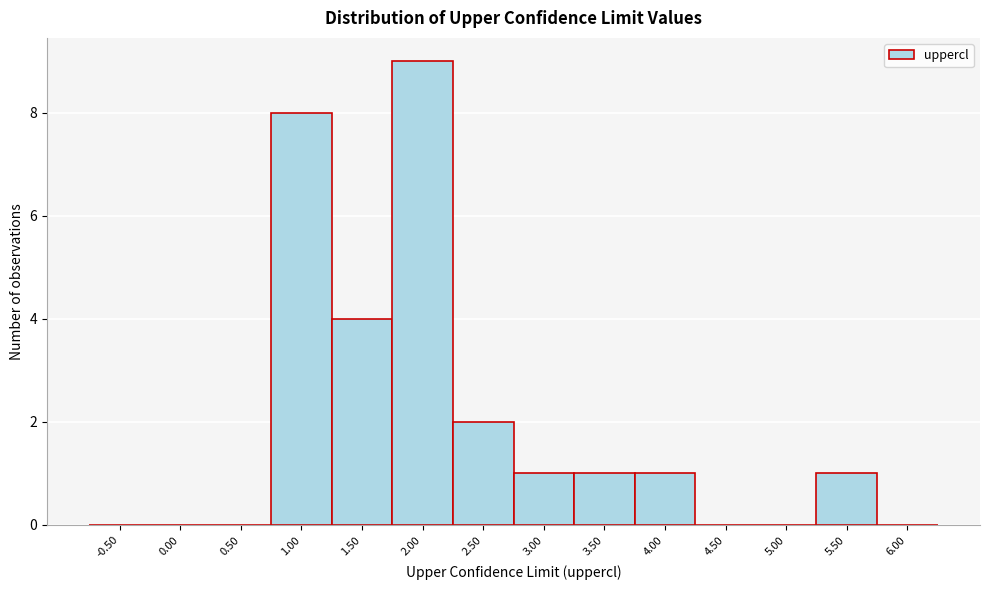

Reading left to right, extract all data points from this chart.

-0.50=0	0.00=0	0.50=0	1.00=8	1.50=4	2.00=9	2.50=2	3.00=1	3.50=1	4.00=1	4.50=0	5.00=0	5.50=1	6.00=0